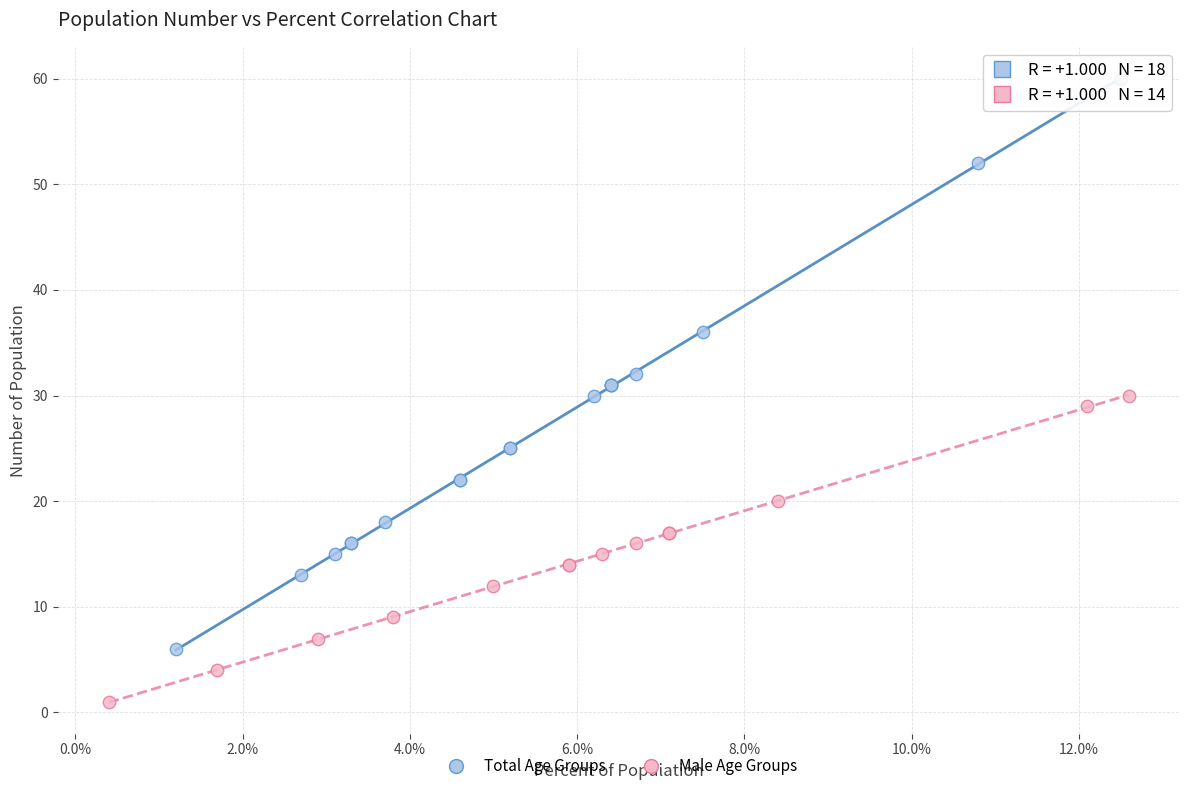

Which series reaches the maximum Y coordinate?

Total Age Groups